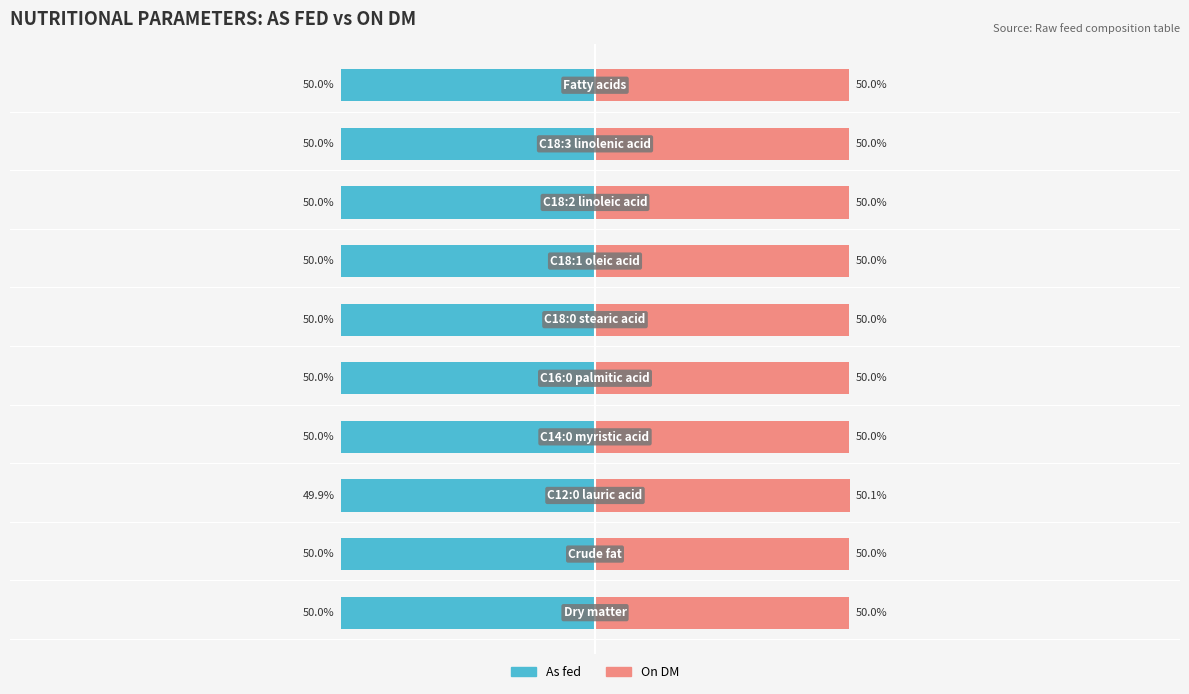

Is the value of As fed at 8 greater than the value of On DM at 8?

No